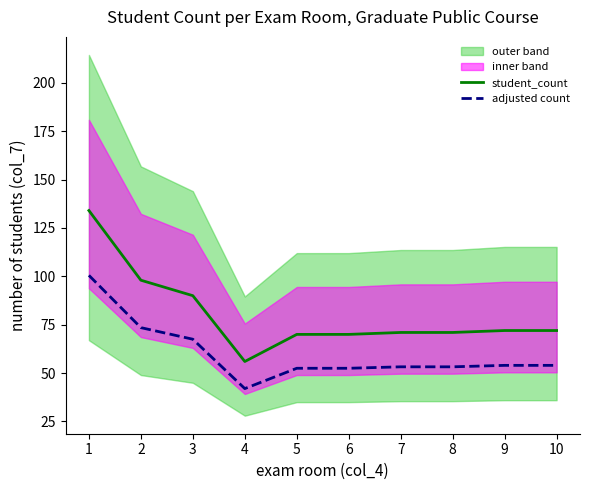

At which category is the sum across all series the highest?

1